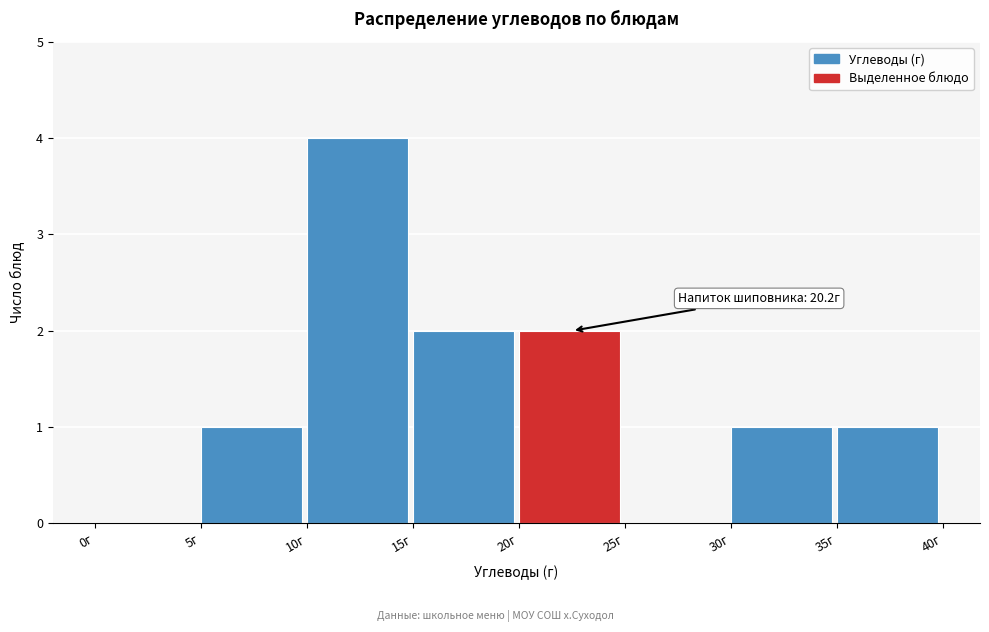

Which range on the x-axis has the tallest bar?

10 to 15